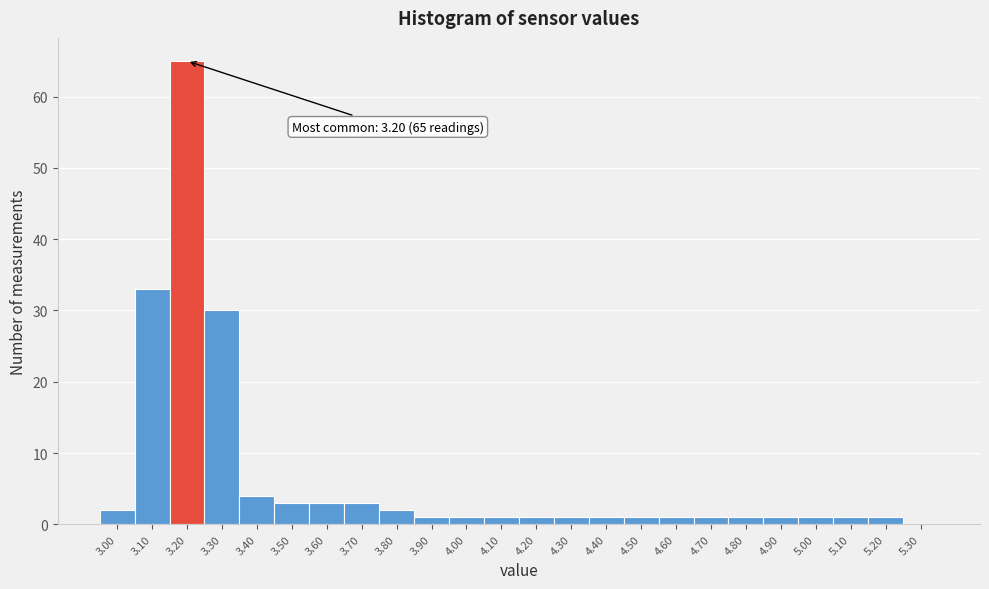

Which range on the x-axis has the tallest bar?

3.15 to 3.25